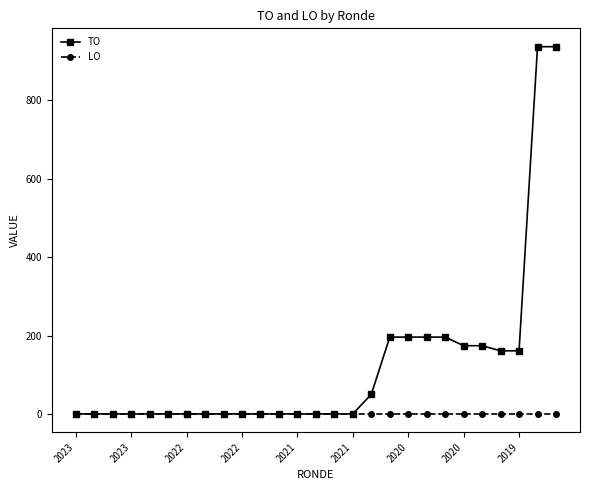

How many data points does each series have?

27